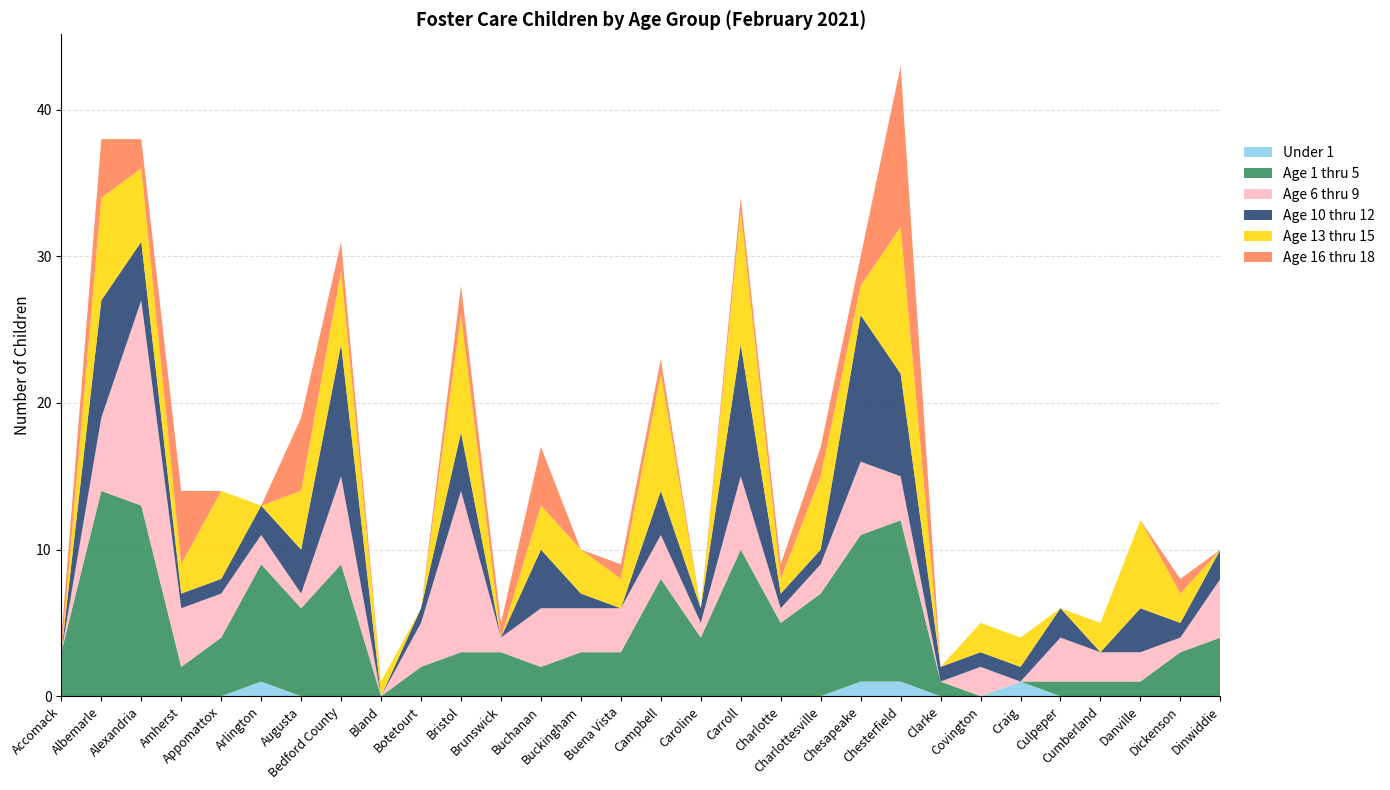

Reading left to right, what are all the values shown in this chart?

Under 1: 0	0	0	0	0	1	0	0	0	0	0	0	0	0	0	0	0	0	0	0	1	1	0	0	1	0	0	0	0	0
Age 1 thru 5: 3	14	13	2	4	8	6	9	0	2	3	3	2	3	3	8	4	10	5	7	10	11	1	0	0	1	1	1	3	4
Age 6 thru 9: 0	5	14	4	3	2	1	6	0	3	11	1	4	3	3	3	1	5	1	2	5	3	0	2	0	3	2	2	1	4
Age 10 thru 12: 0	8	4	1	1	2	3	9	0	1	4	0	4	1	0	3	1	9	1	1	10	7	1	1	1	2	0	3	1	2
Age 13 thru 15: 0	7	5	2	6	0	4	5	1	0	8	0	3	3	2	8	0	9	1	5	2	10	0	2	2	0	2	6	2	0
Age 16 thru 18: 1	4	2	5	0	0	5	2	0	0	2	1	4	0	1	1	0	1	1	2	2	11	0	0	0	0	0	0	1	0